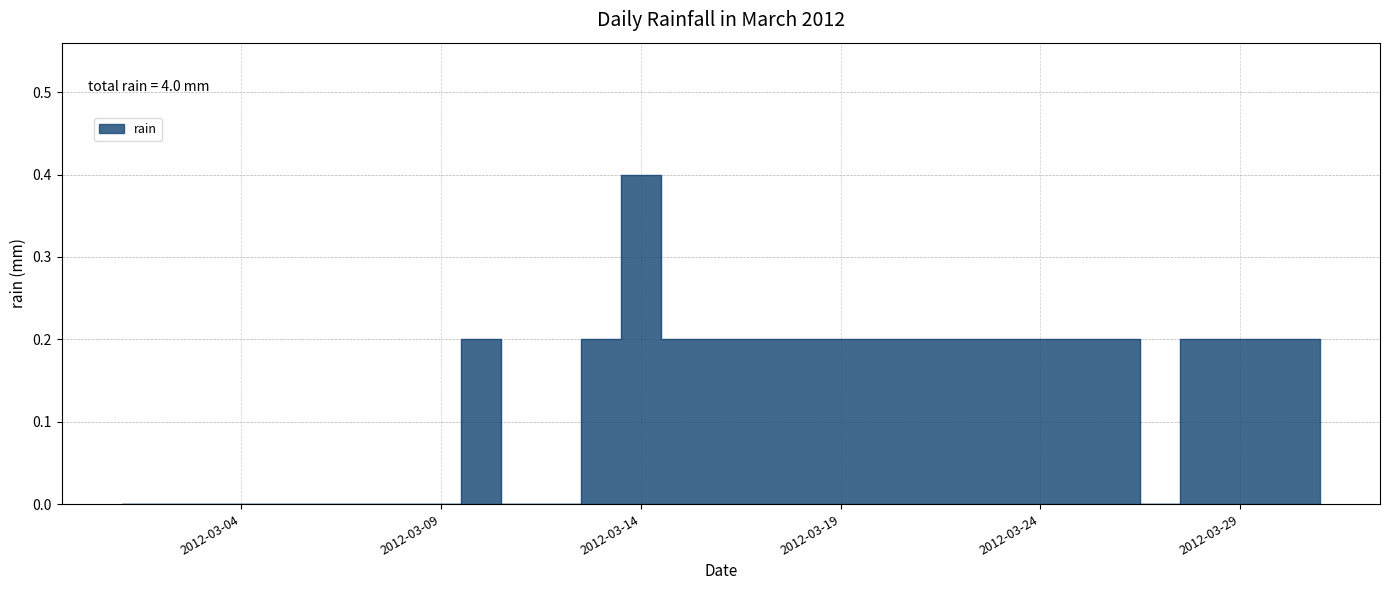

What is the difference between the second highest and second lowest values?

0.2